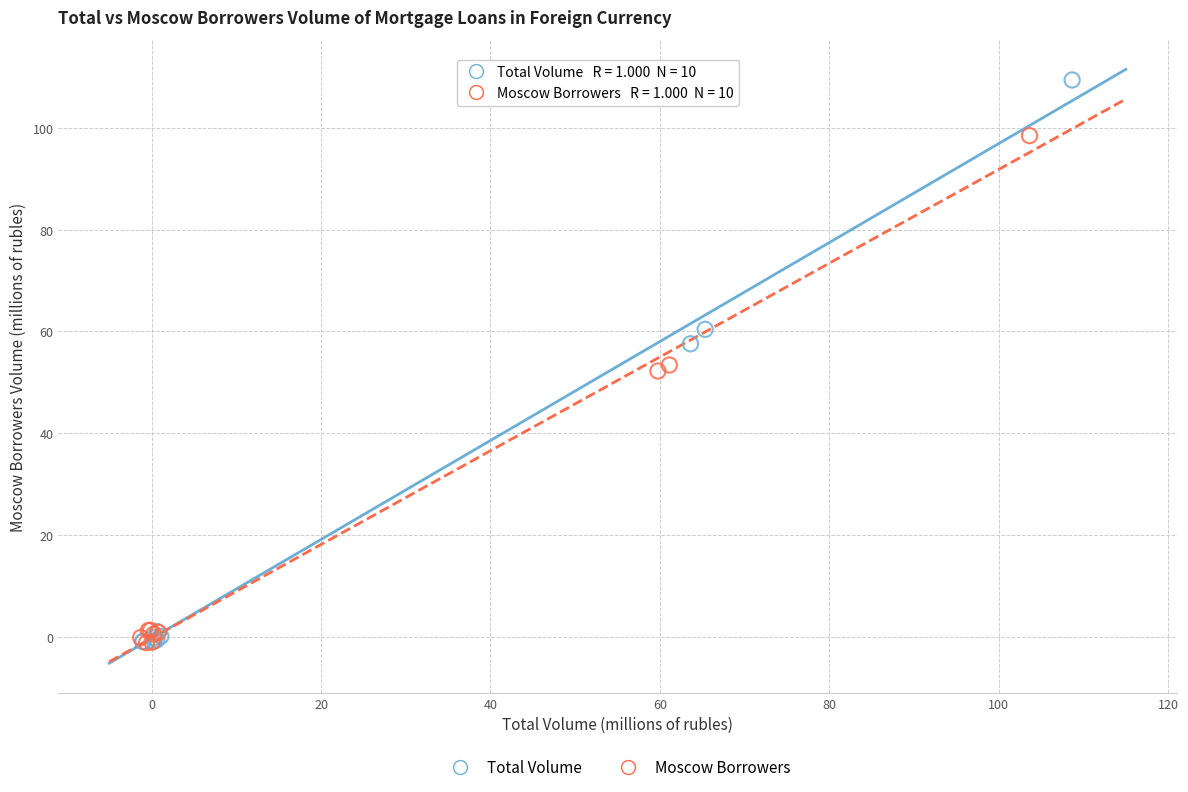

Which series has the widest spread of Y values?

Total Volume